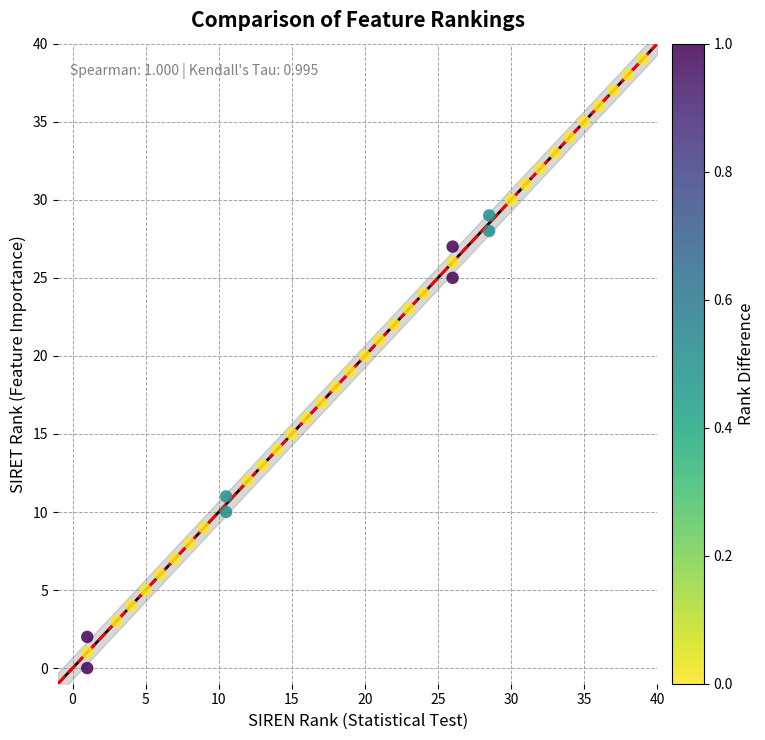

What is the range of Y values (max minus min)?

39